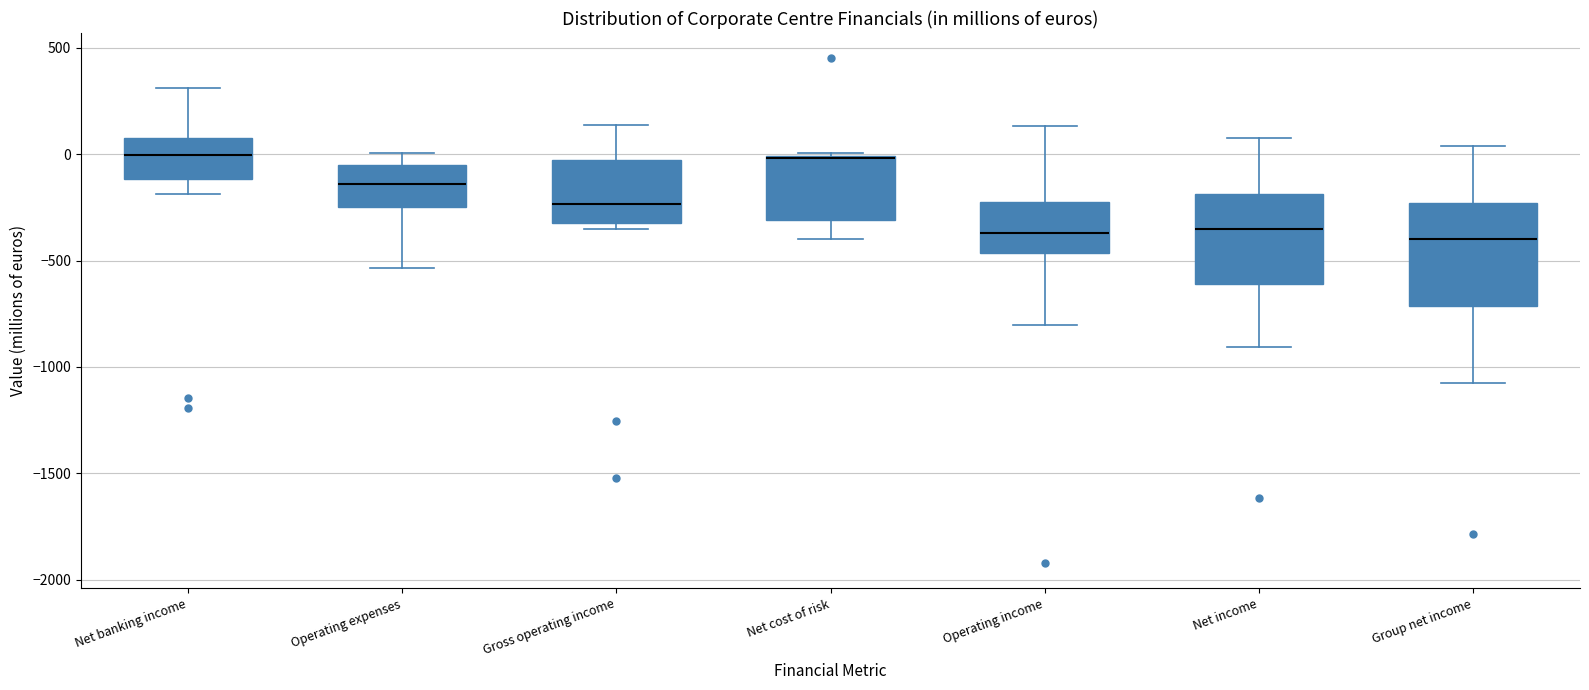

Comparing the boxes themselves (not the whiskers), which one is the tallest?

Group net income